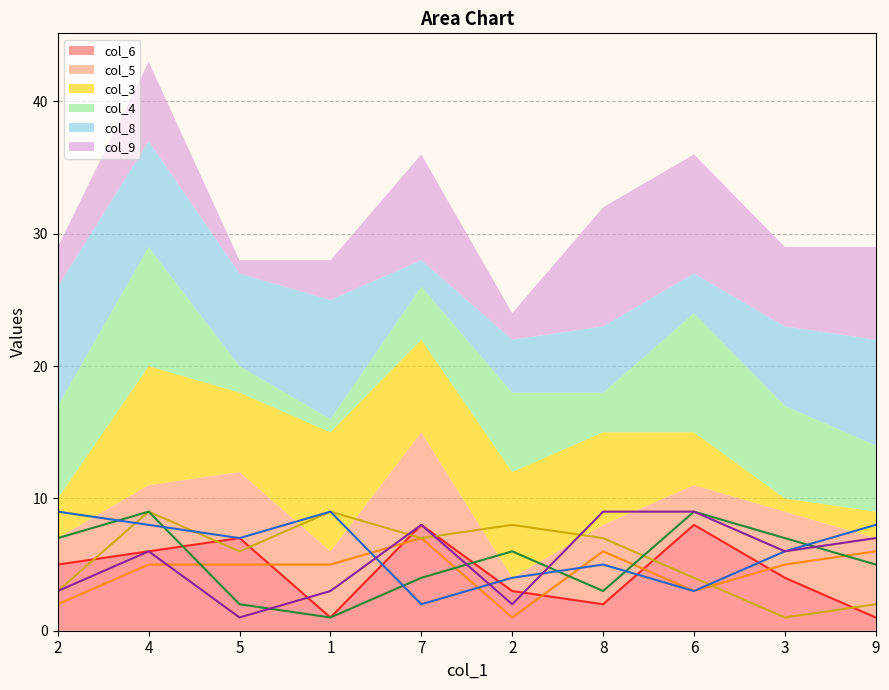

Is the value of col_8 at 4 greater than the value of col_9 at 2?

Yes